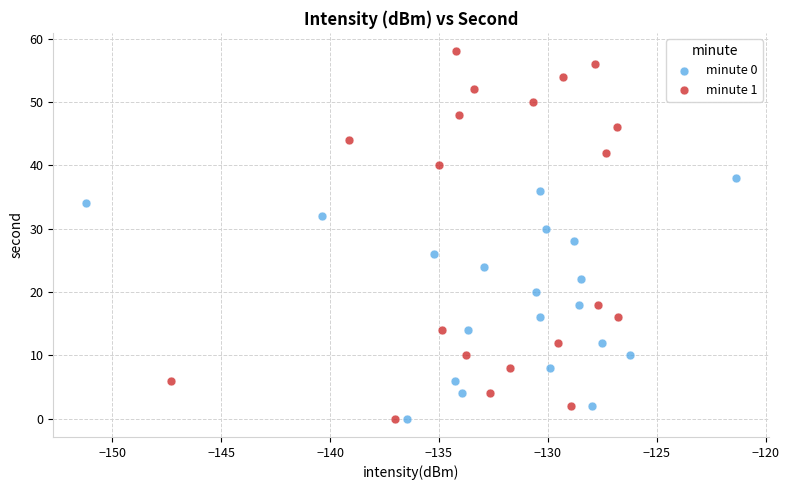

Which series contains the highest Y value?

minute 1